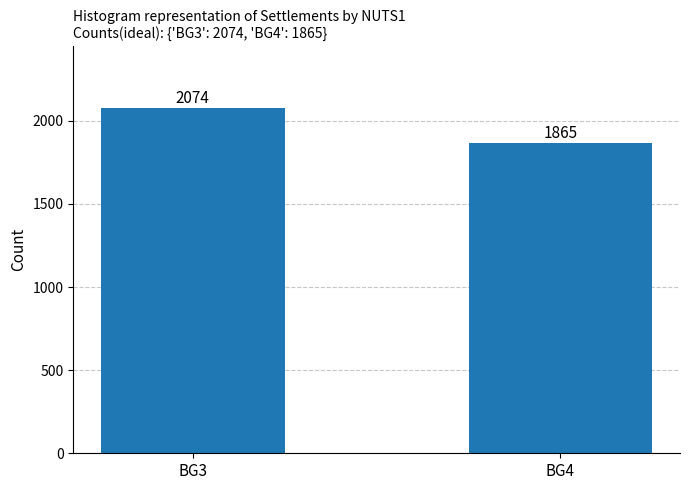

Reading left to right, transcribe all the data shown in this chart.

2074	1865